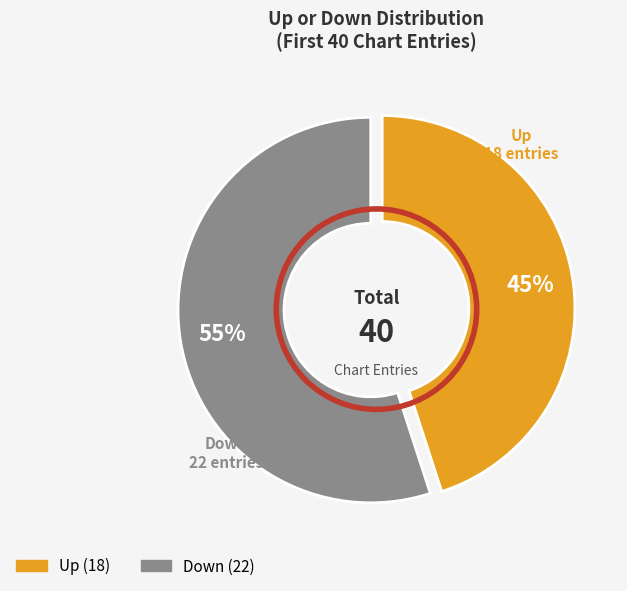

Does any single category account for the majority?

Yes